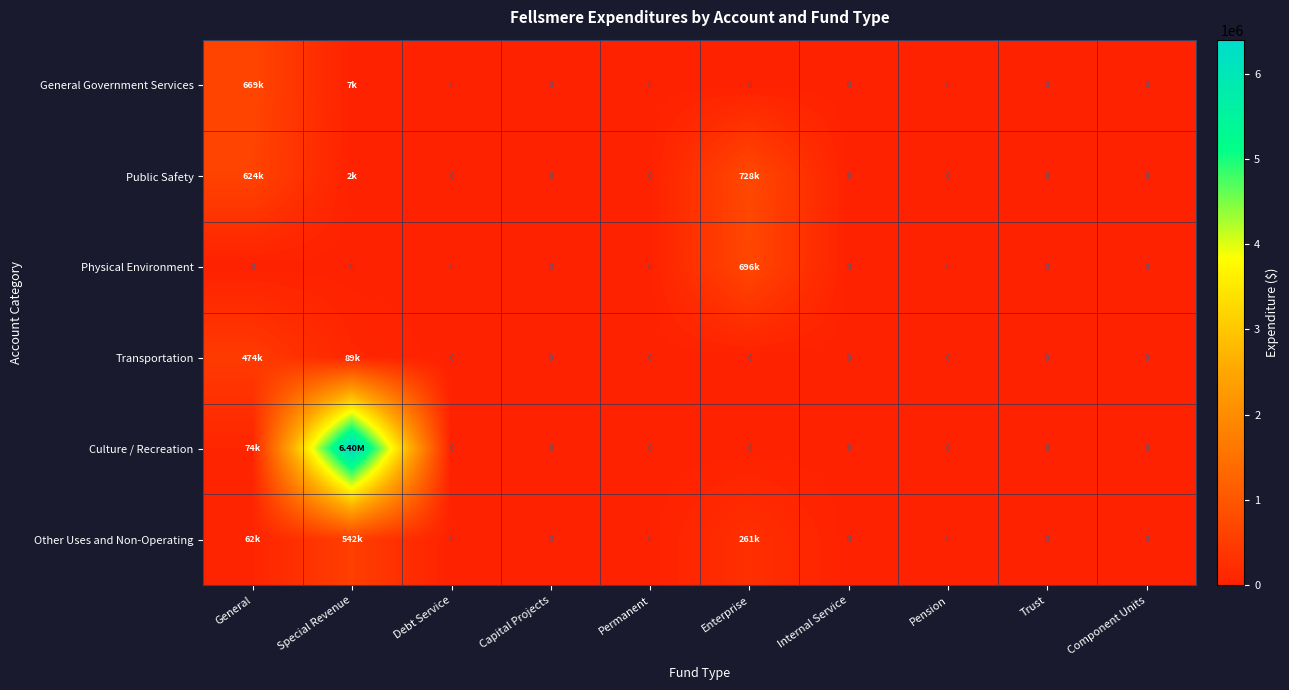

How many positive values does the Culture / Recreation series have?

2